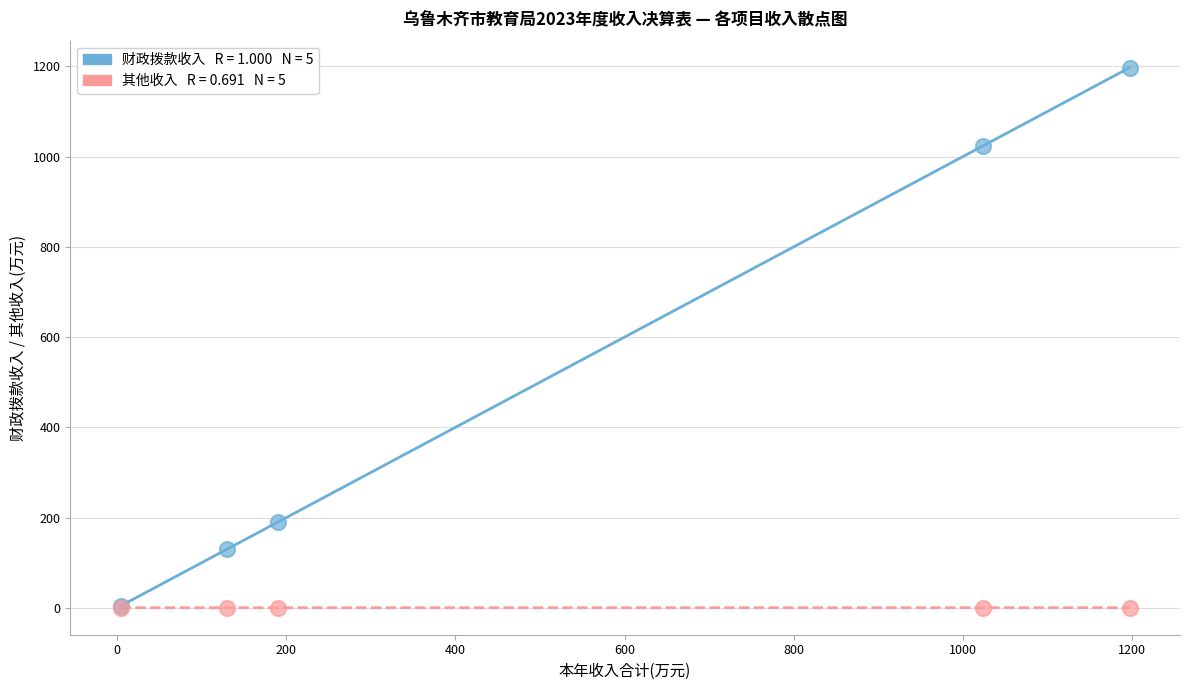

Across all series, what Y value is closest to 598?

190.6